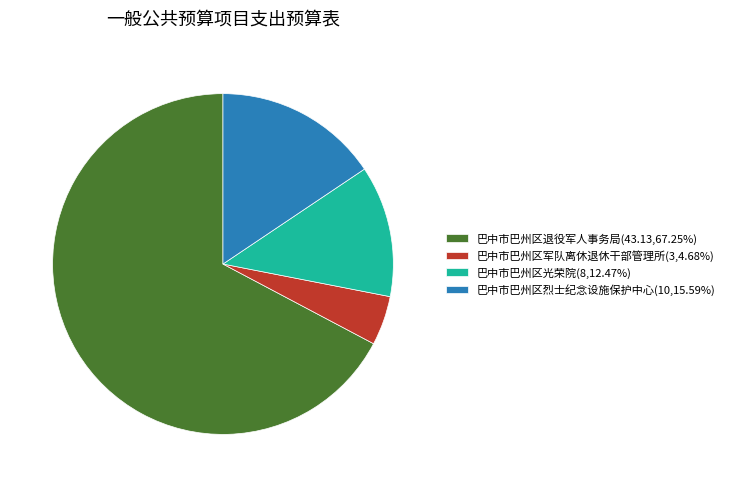

What is the majority slice?

巴中市巴州区退役军人事务局